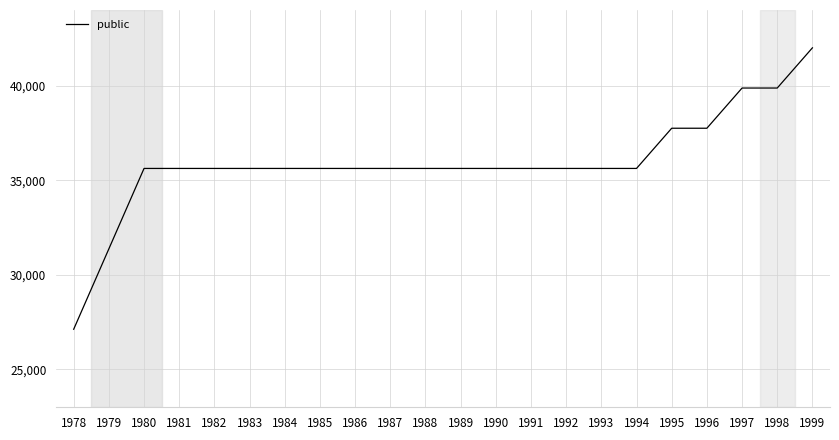

What is the maximum value shown in the chart?

42000